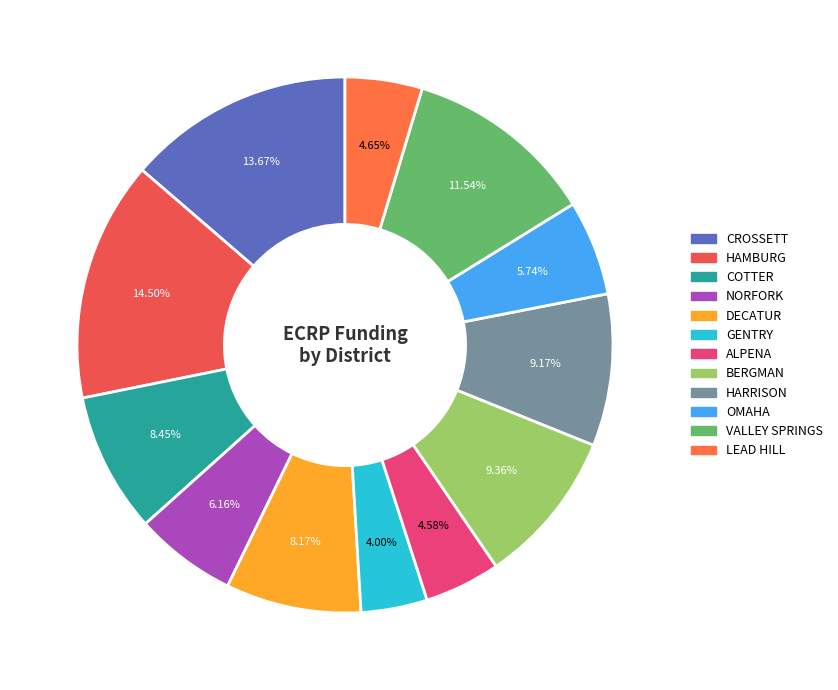

What is the ratio of the value at LEAD HILL to the value at OMAHA?

0.8